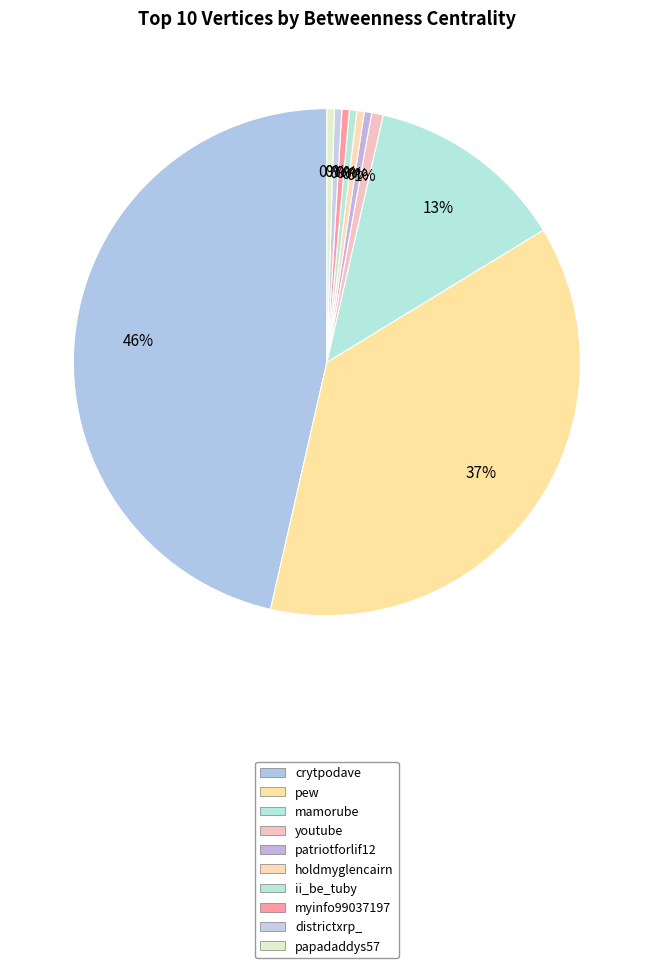

To the nearest percent, what is the average slice percentage?

10%